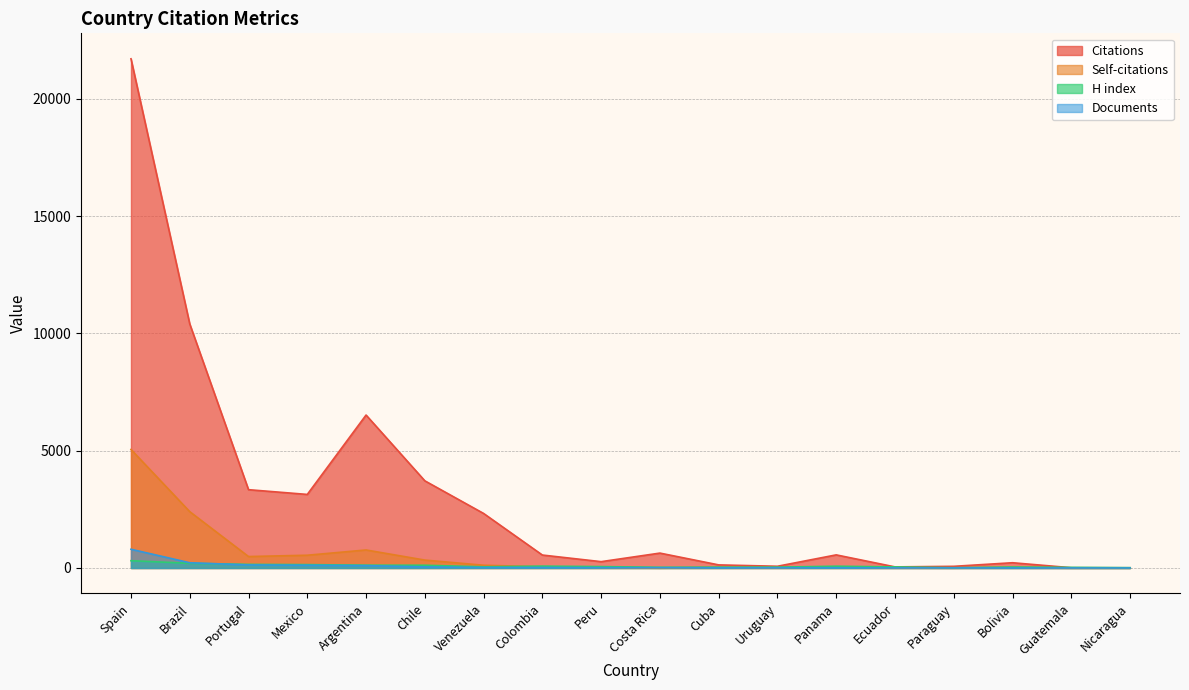

Which series has the largest total across all categories?

Citations